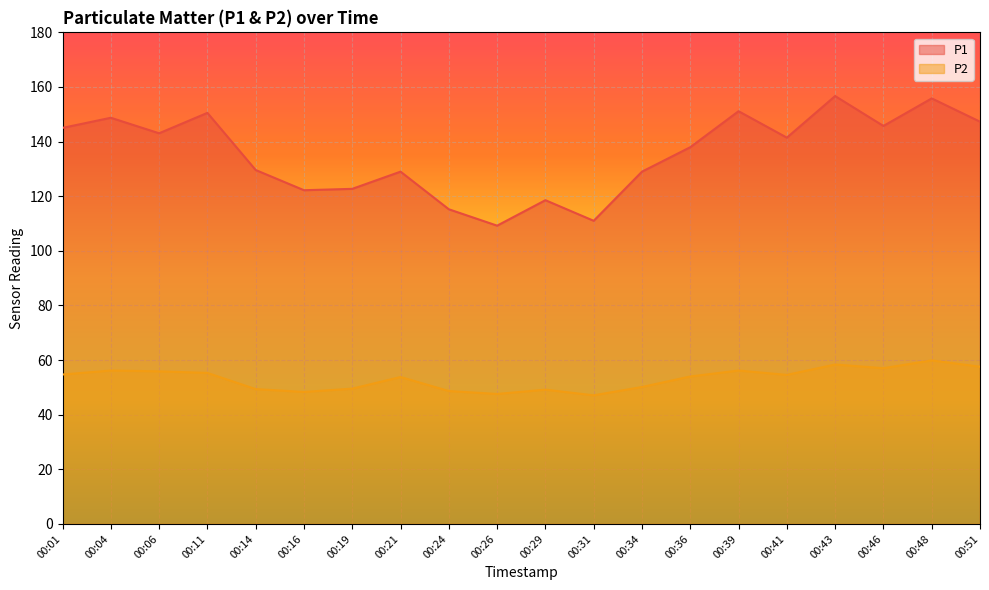

What are all the series names shown in the legend?

P1, P2